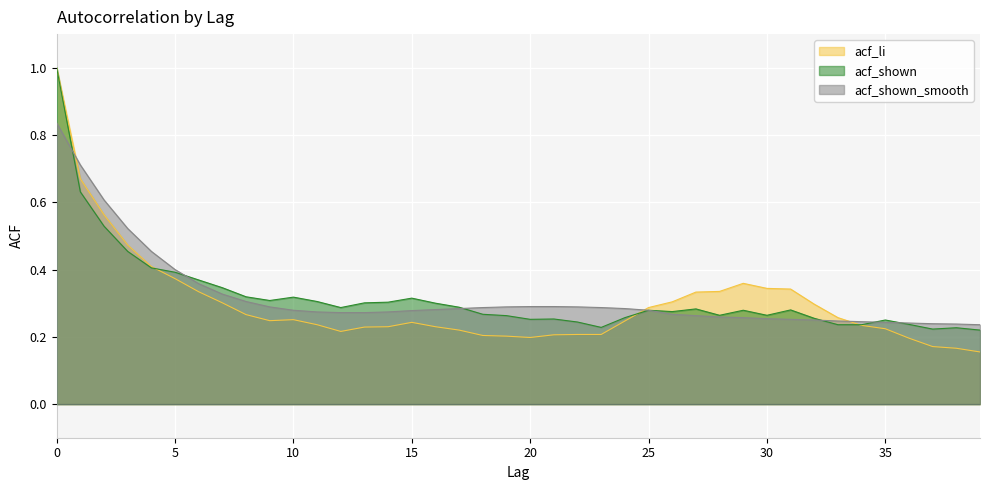

What is the difference between the maximum and second lowest values in the acf_li series?

0.8